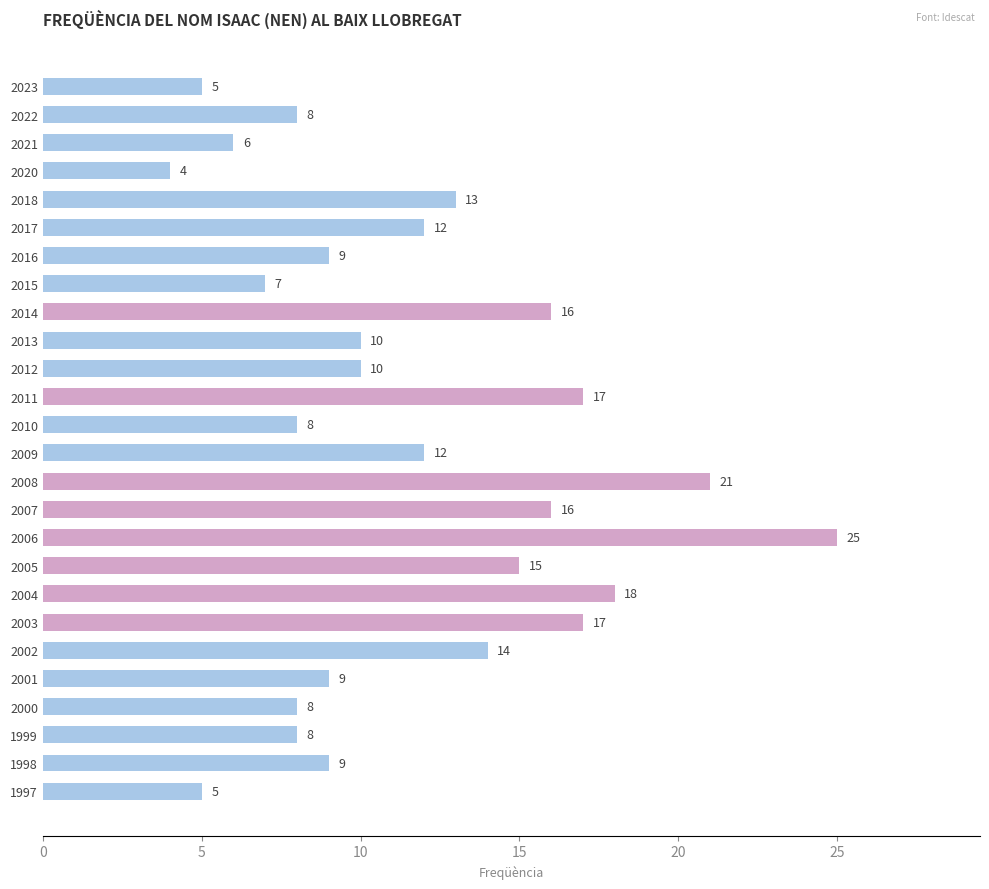

The value at 2020 is 2. True or false?

False